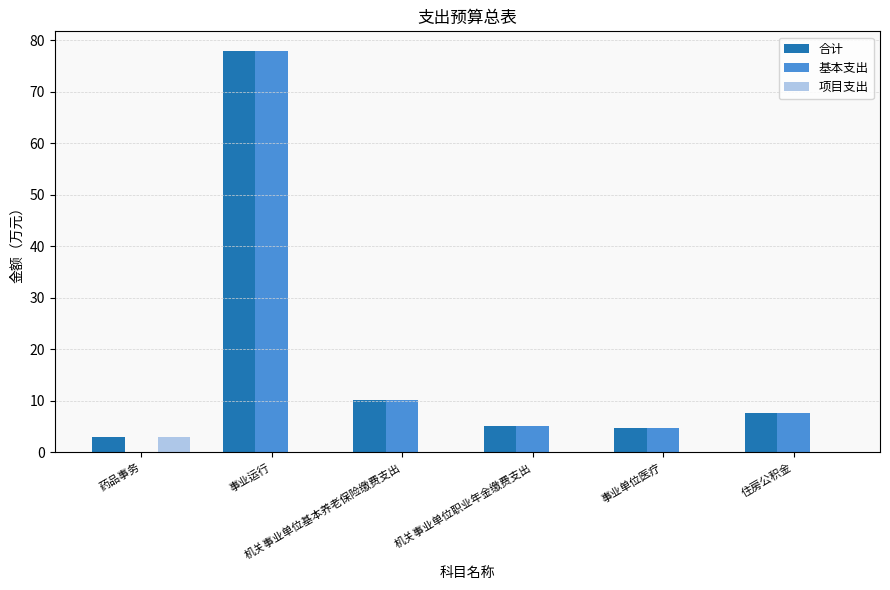

Are the bars horizontal?

No